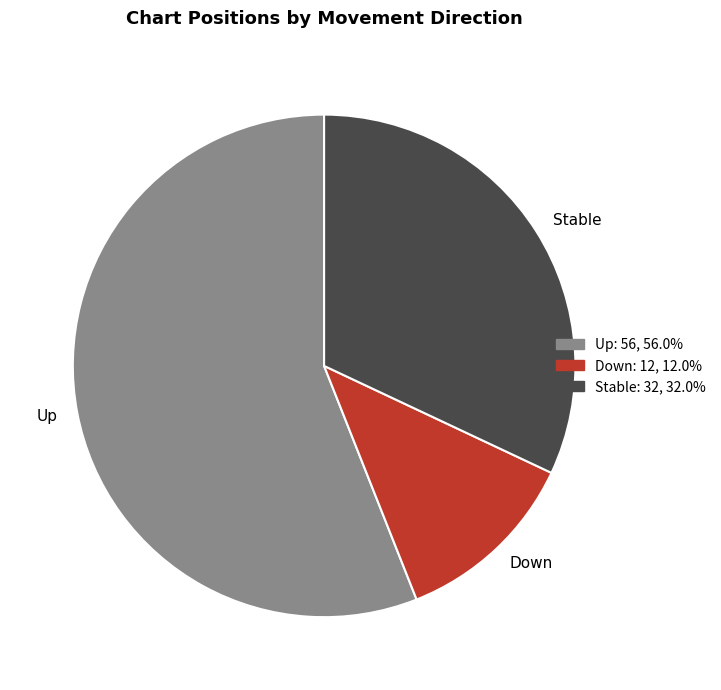

Do Stable and Up together represent more than half of the pie?

Yes